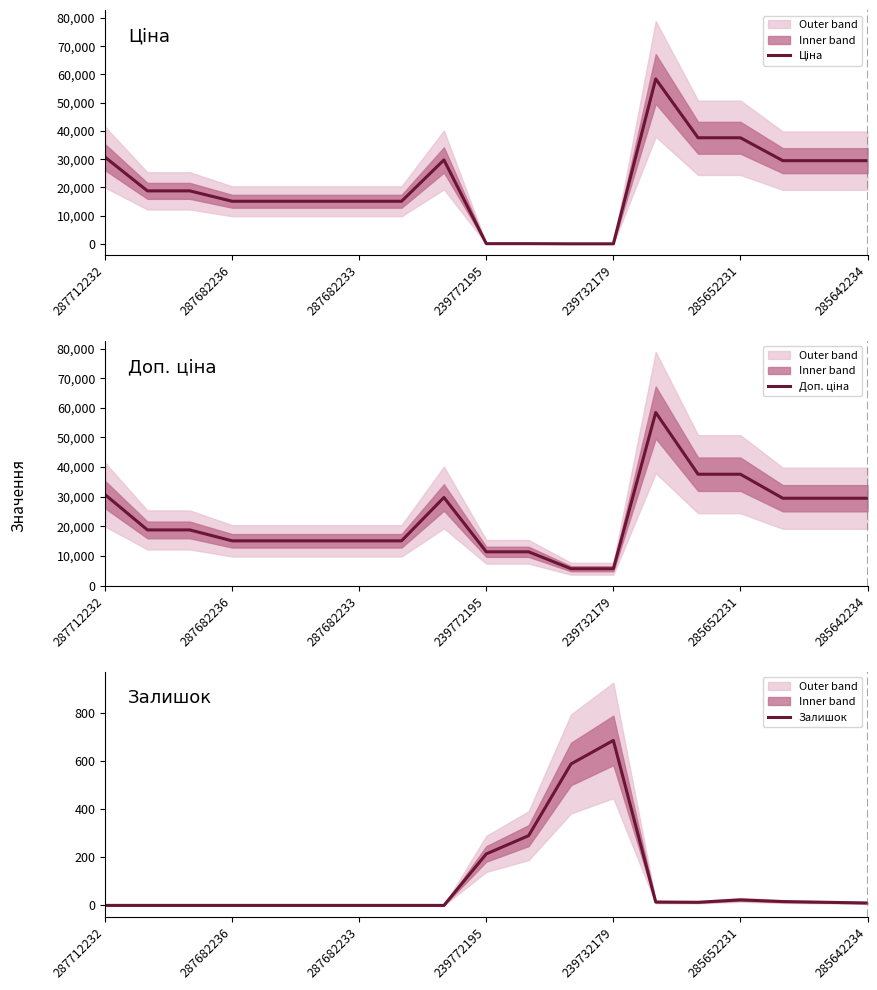

List the series in order of their peak value, lowest first.

Залишок, Ціна, Доп. ціна